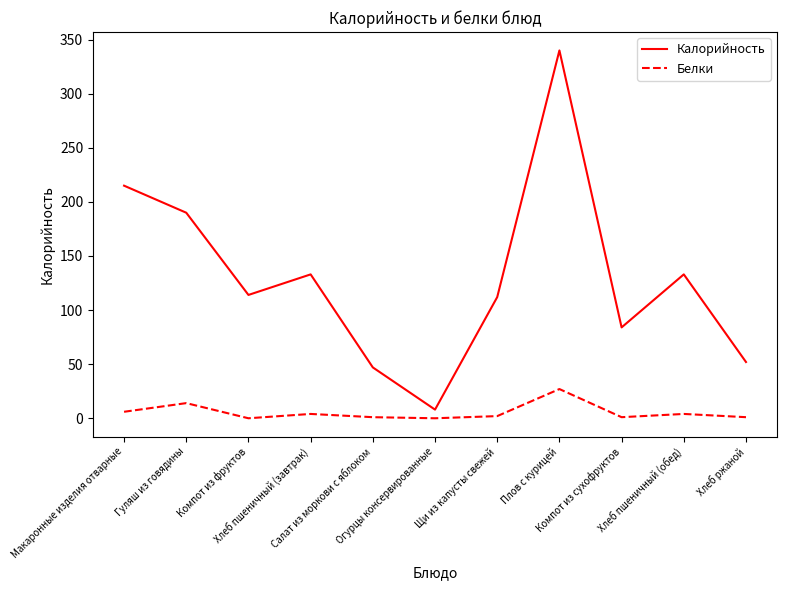

True or false: Калорийность and Белки intersect in this chart.

False